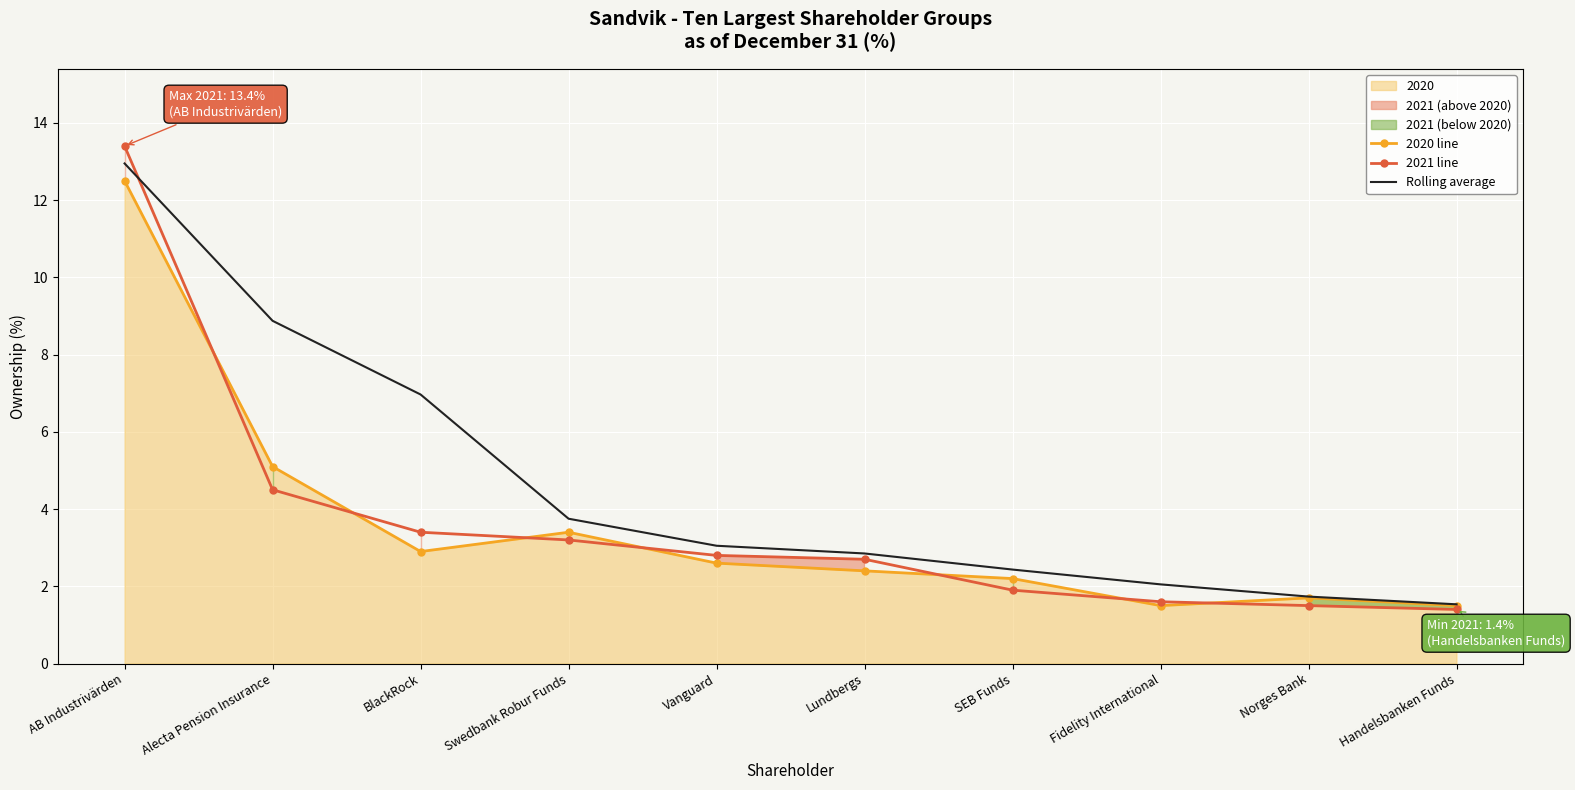

At which label is 2020 line closest to 7?

Alecta Pension Insurance